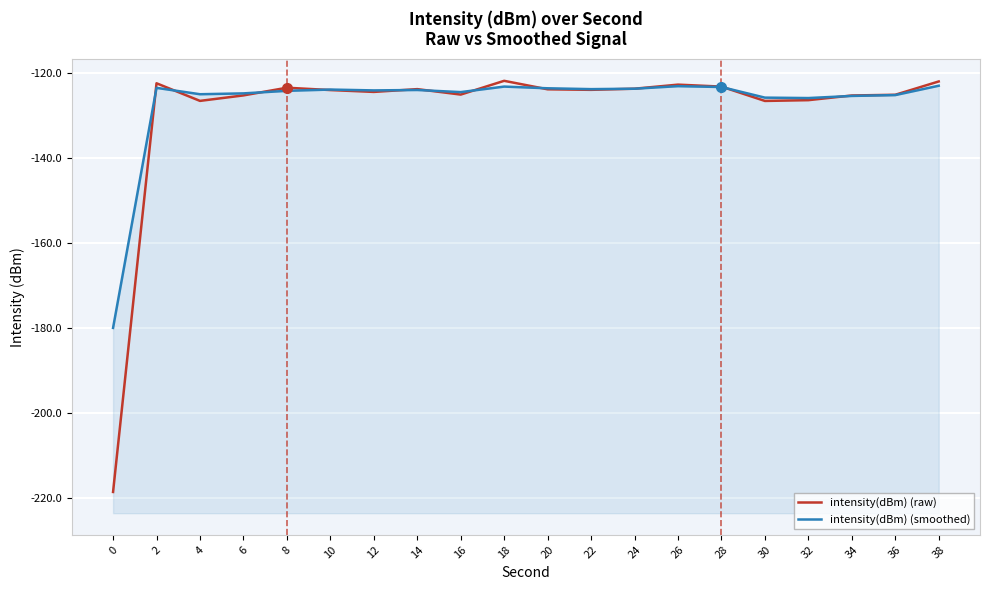

What is the spread (max minus min) of values at 18?

1.4